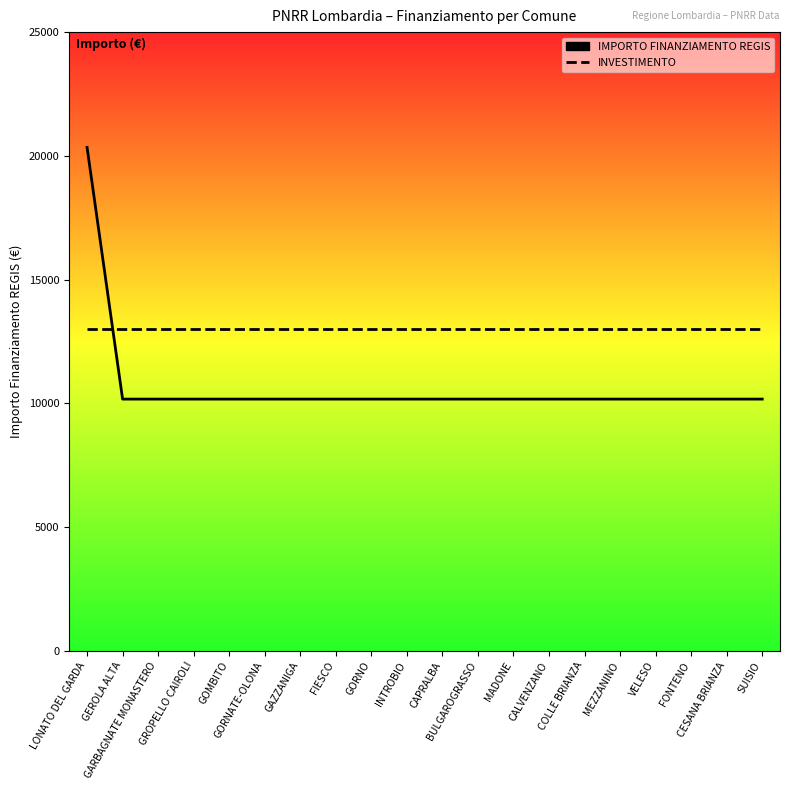

True or false: INVESTIMENTO and IMPORTO FINANZIAMENTO REGIS intersect in this chart.

True